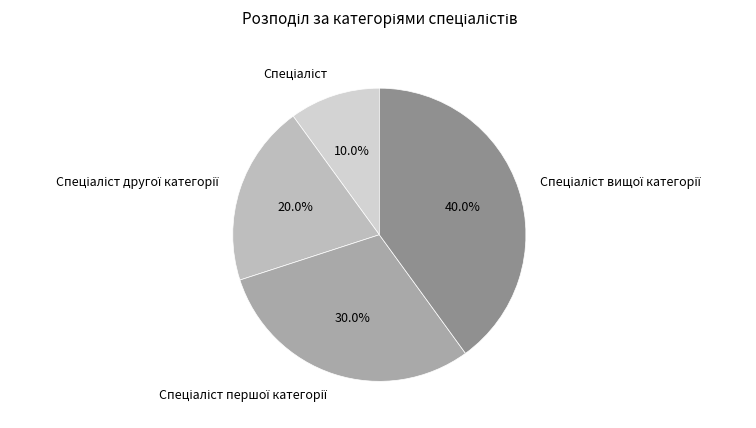

Is there a majority slice in this chart?

No